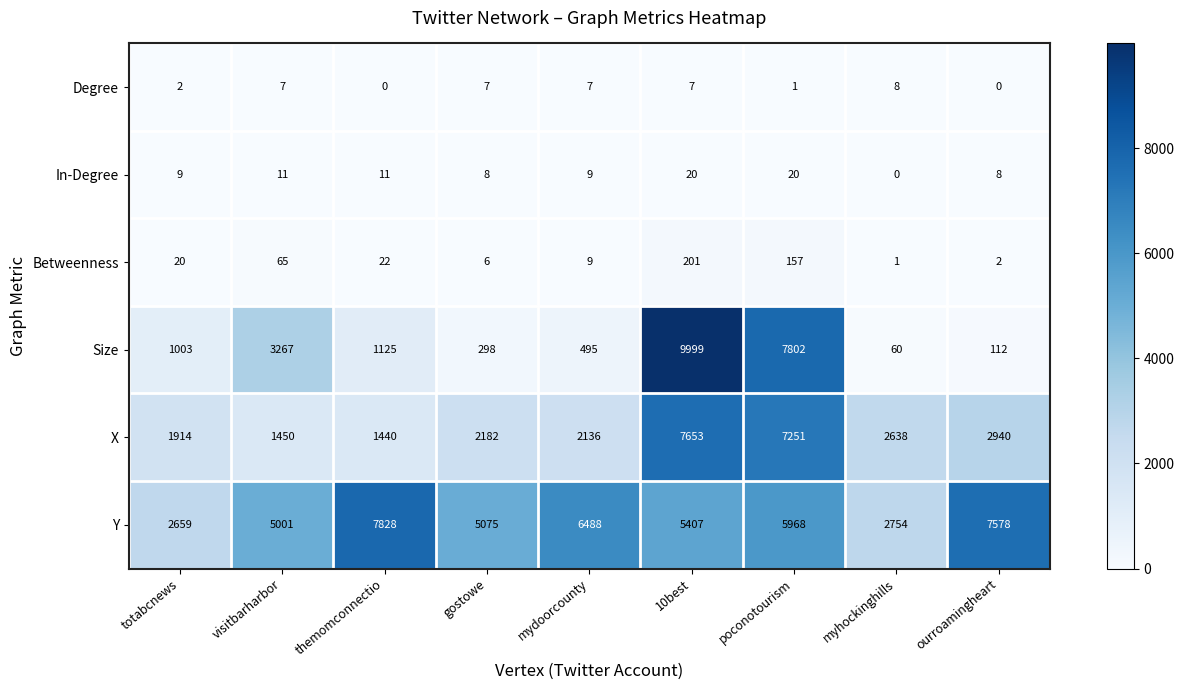

What is the sum of all Betweenness values?

483